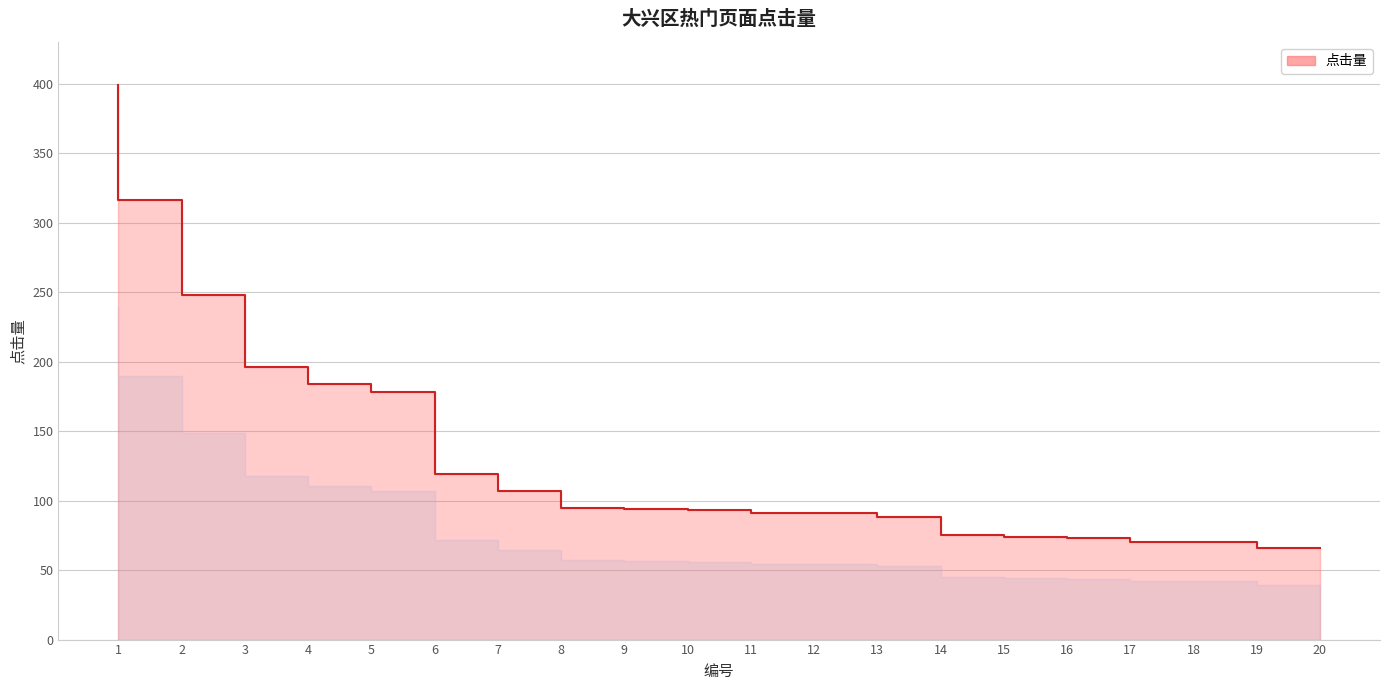

List the labels in order of value, largest first.

1, 2, 3, 4, 5, 6, 7, 8, 9, 10, 11, 12, 13, 14, 15, 16, 17, 18, 19, 20